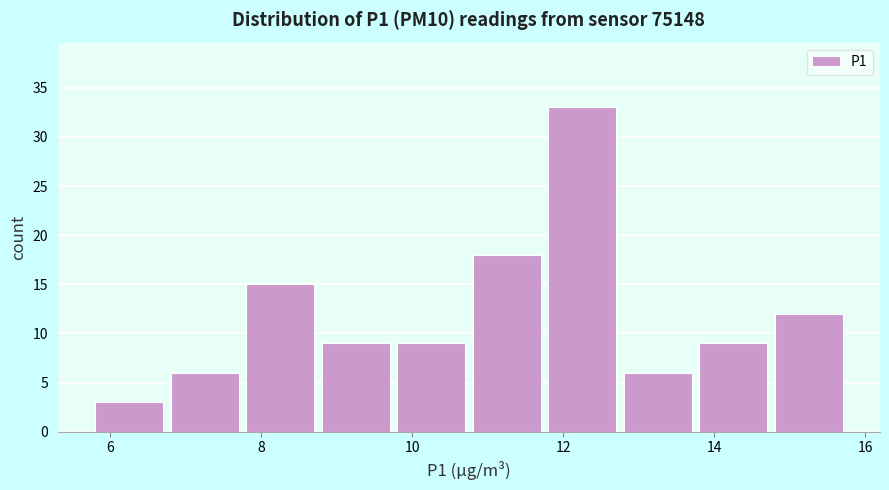

Reading left to right, list every bar in this chart as the range it spans on the x-axis followed by its height. Neither the bar edges nor the heights are printed on the chart, so give them approximately, as read against the axes.

5.75 to 6.75: 3
6.75 to 7.75: 6
7.75 to 8.75: 15
8.75 to 9.75: 9
9.75 to 10.75: 9
10.75 to 11.75: 18
11.75 to 12.75: 33
12.75 to 13.75: 6
13.75 to 14.75: 9
14.75 to 15.75: 12